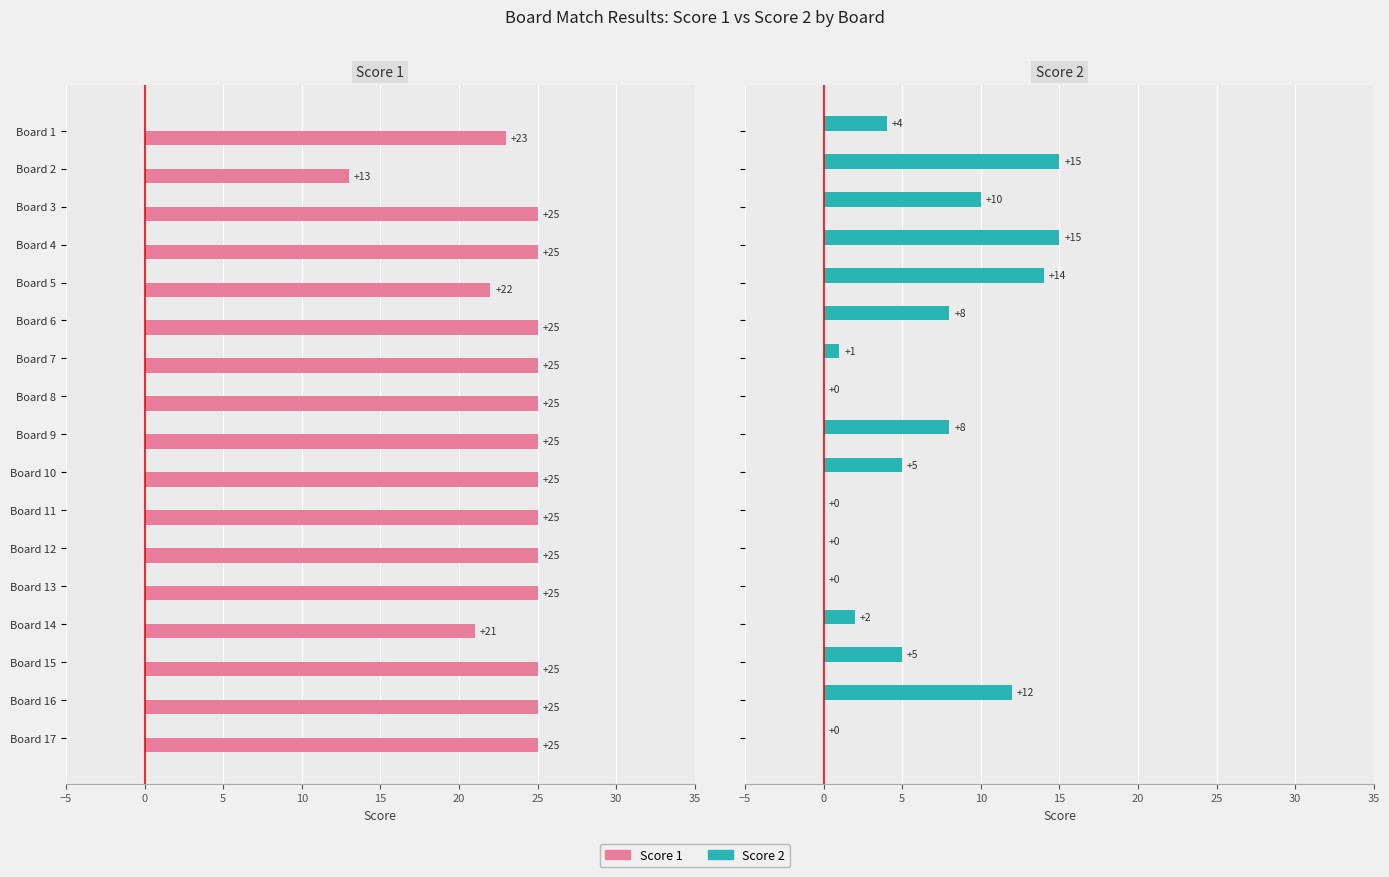

What is the average value of the Score 1 series?

24